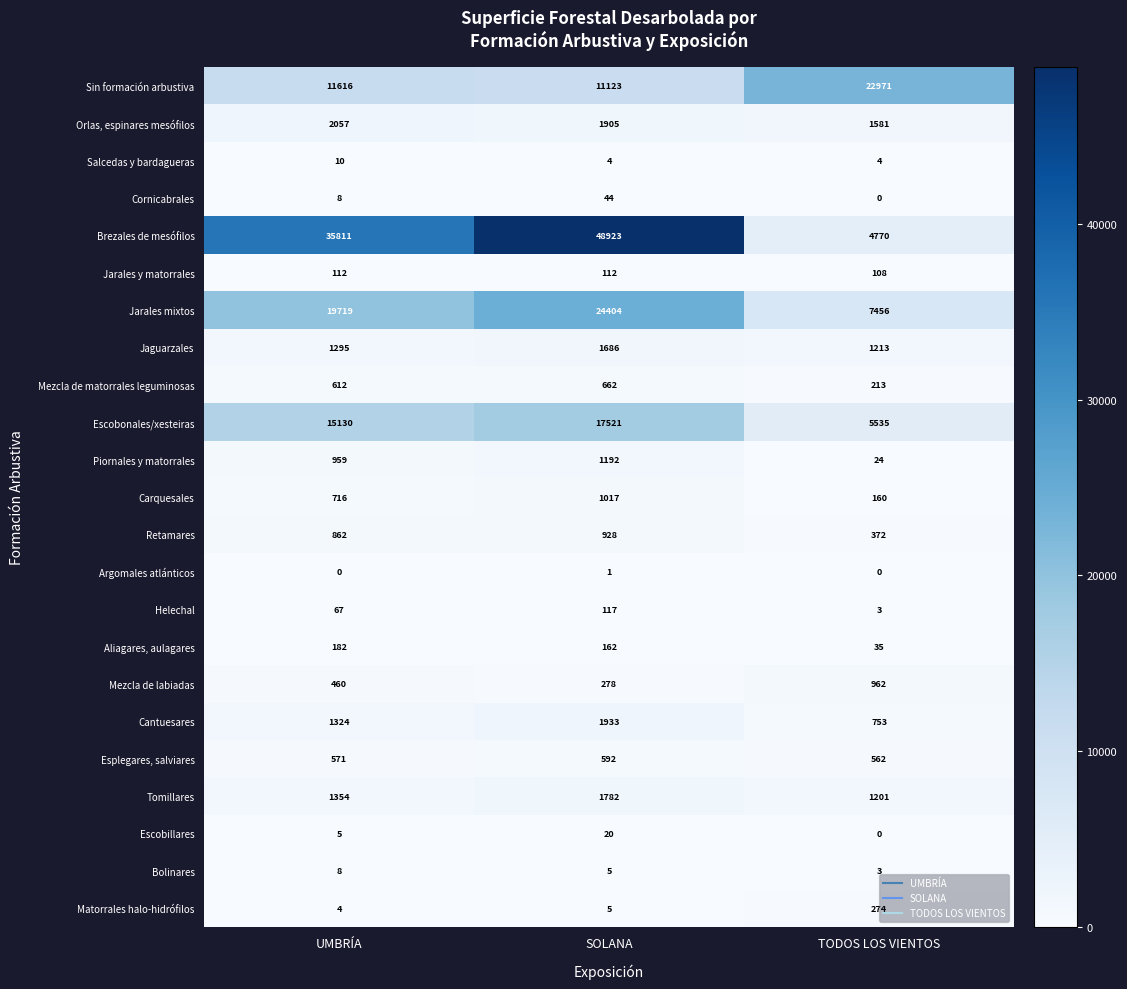

List the series in order of their peak value, lowest first.

Argomales atlánticos, Bolinares, Salcedas y bardagueras, Escobillares, Cornicabrales, Jarales y matorrales, Helechal, Aliagares, aulagares, Matorrales halo-hidrófilos, Esplegares, salviares, Mezcla de matorrales leguminosas, Retamares, Mezcla de labiadas, Carquesales, Piornales y matorrales, Jaguarzales, Tomillares, Cantuesares, Orlas, espinares mesófilos, Escobonales/xesteiras, Sin formación arbustiva, Jarales mixtos, Brezales de mesófilos